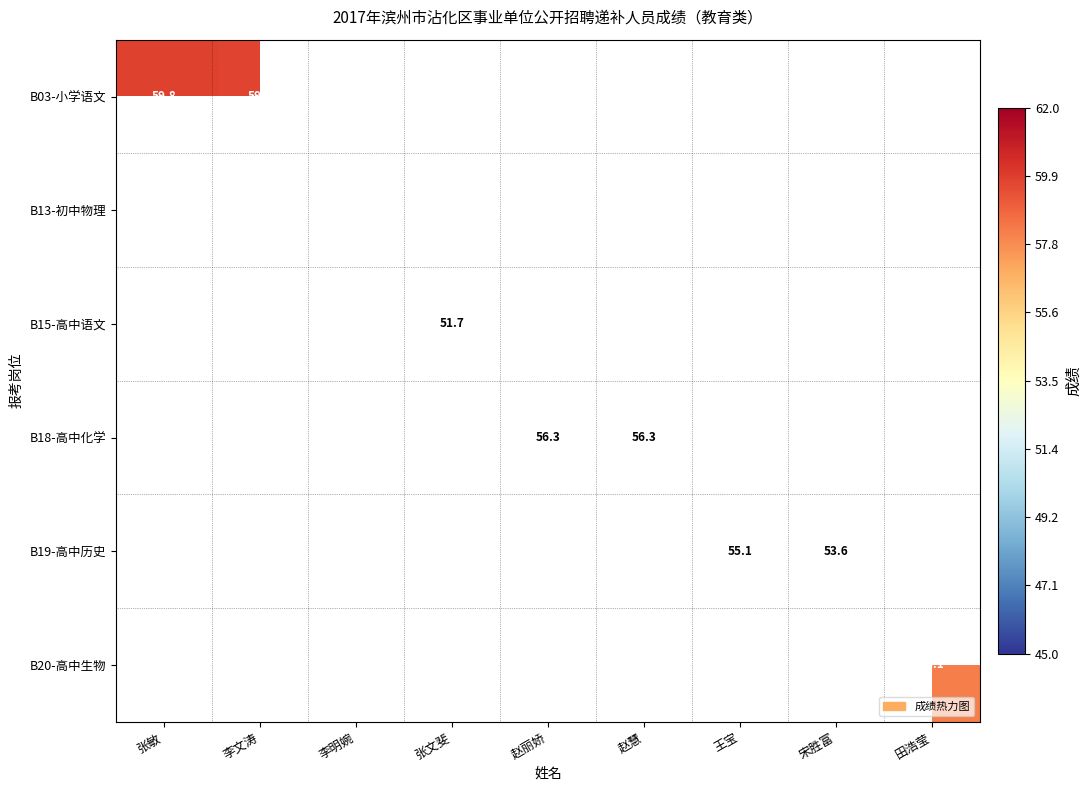

How many series are shown in this chart?

6